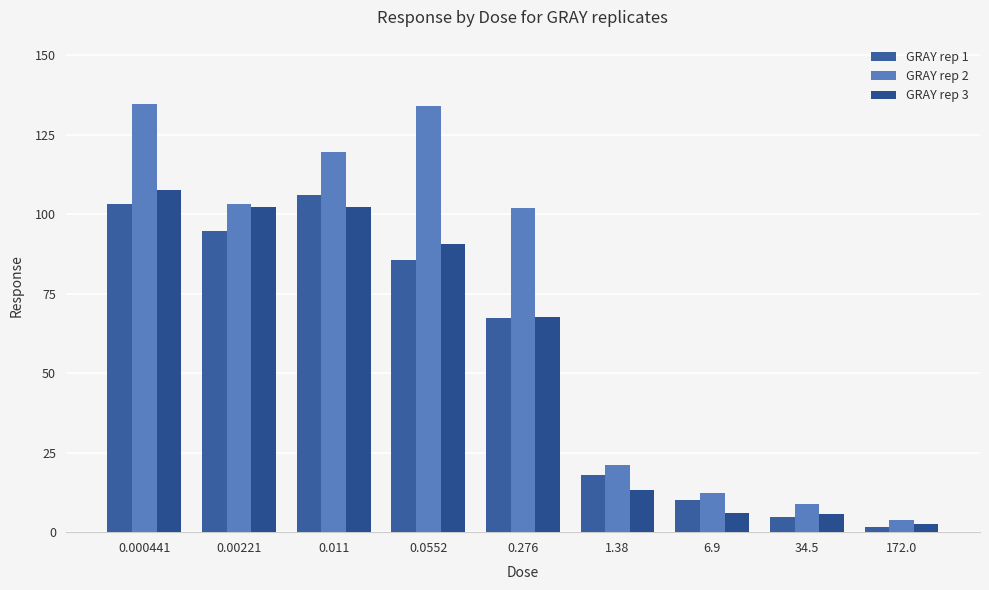

What is the label of the 6th bar from the right?

0.0552